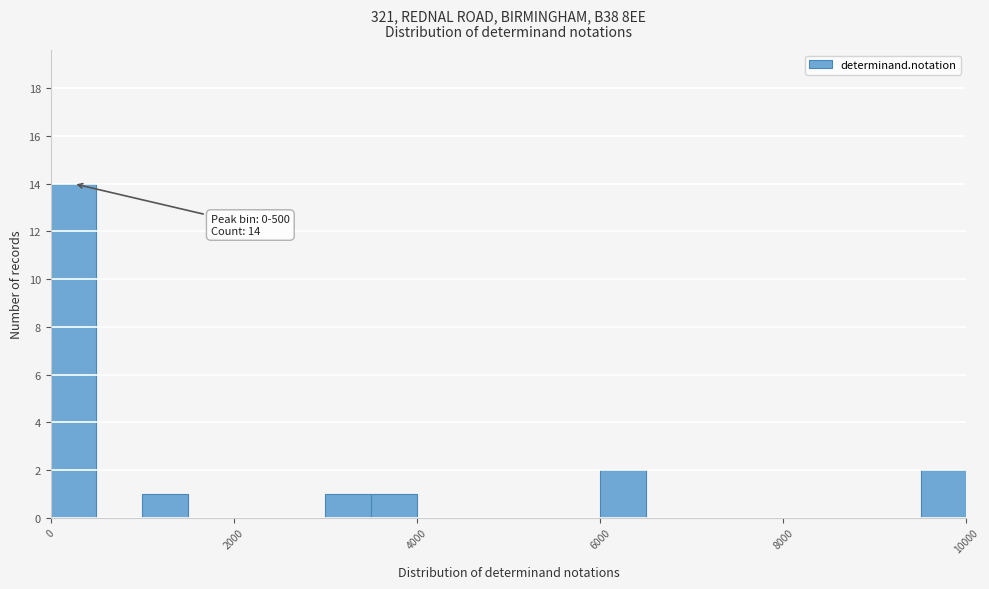

Read against the x-axis, roughly where is the centre of the tallest bar?

200